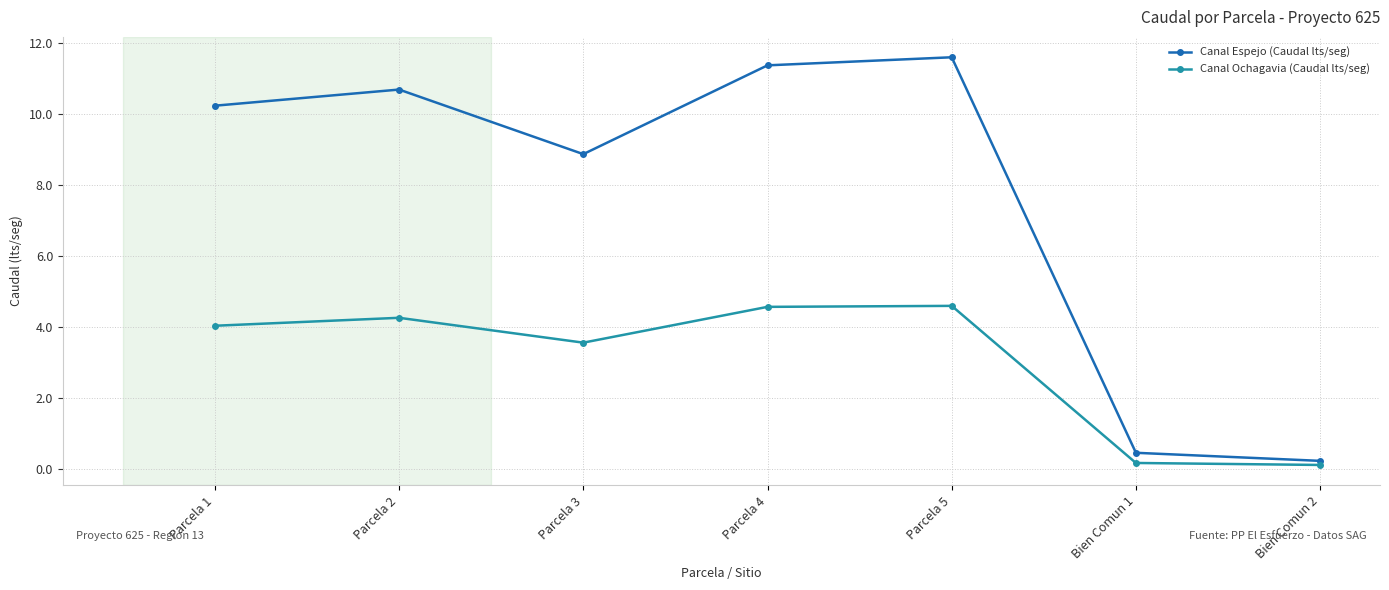

Where is Canal Espejo (Caudal lts/seg) nearest to the value 5?

Parcela 3